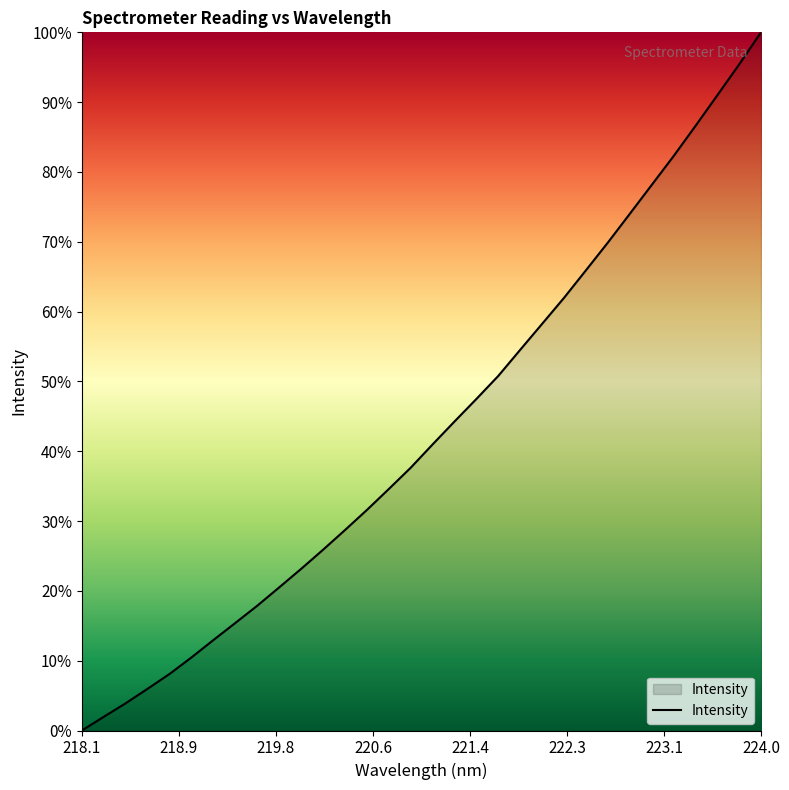

What is the difference between the maximum and minimum values?

100.0